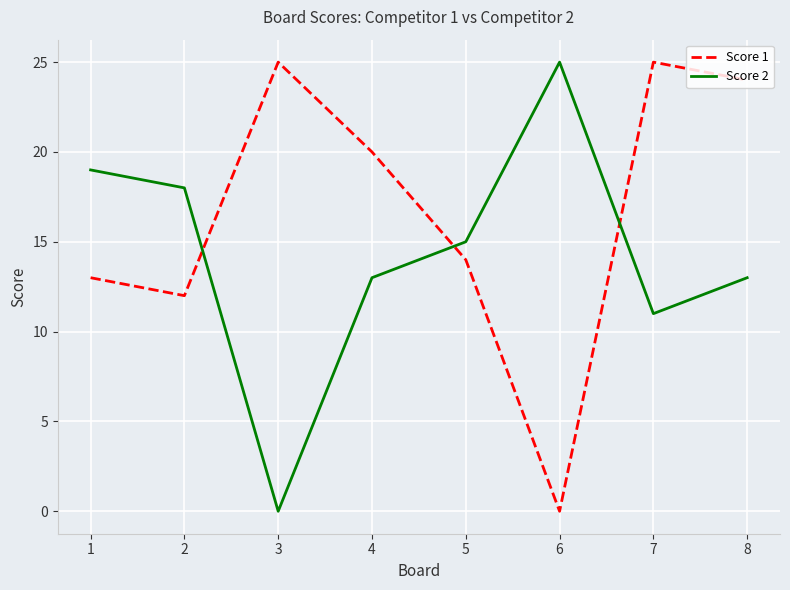

At which category is the sum across all series the highest?

8